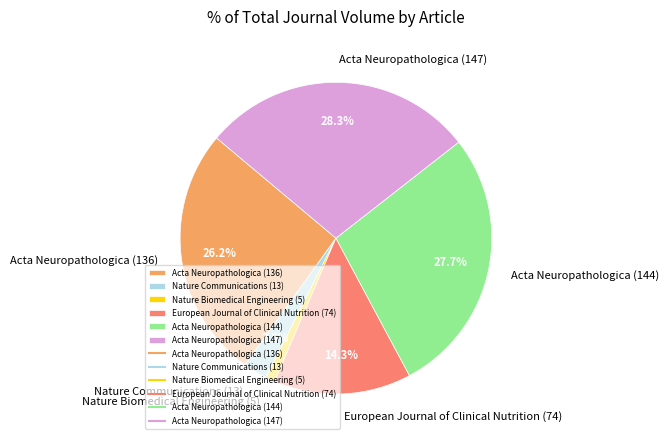

To the nearest percent, what is the difference between the Nature Biomedical Engineering (5) and Acta Neuropathologica (136) slice percentages?

25%